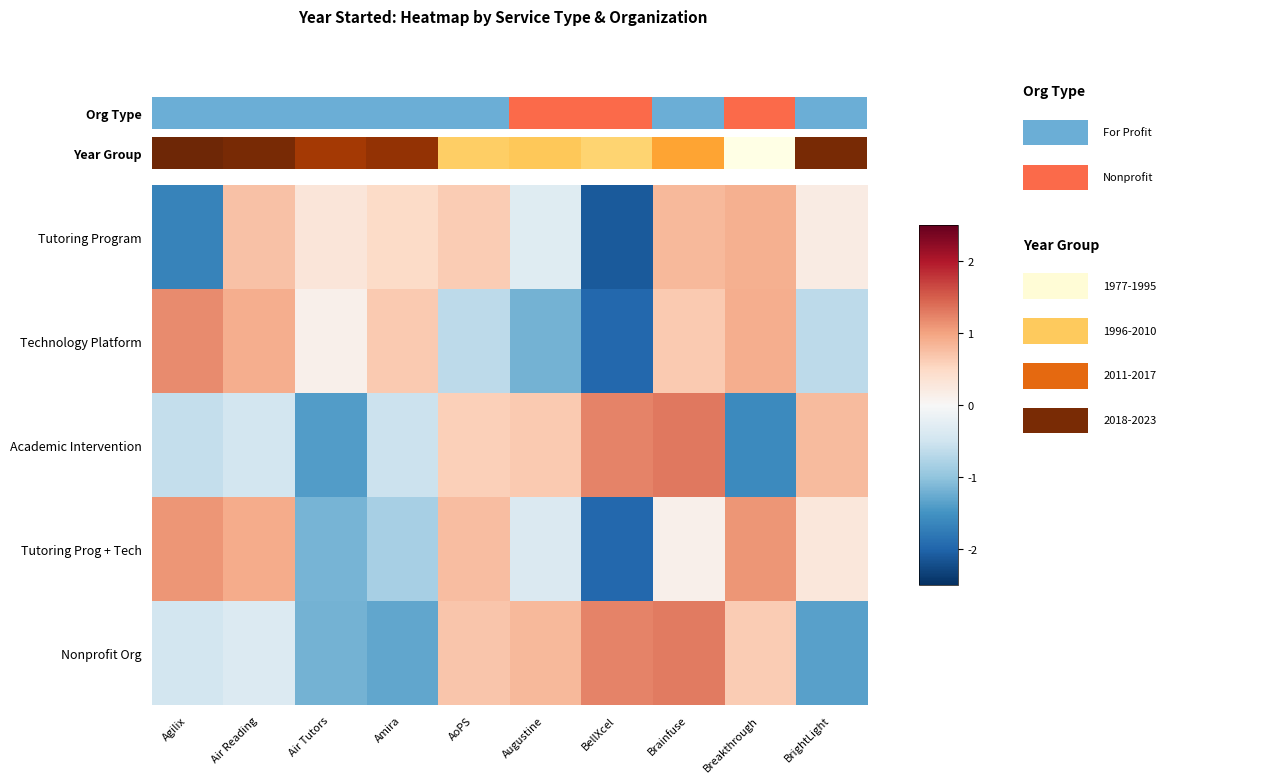

Reading right to left, list all the values displayed in this chart.

Tutoring Program: BrightLight=0.2	Breakthrough=0.9	Brainfuse=0.8	BellXcel=-2.1	Augustine=-0.3	AoPS=0.6	Amira=0.5	Air Tutors=0.3	Air Reading=0.7	Agilix=-1.7
Technology Platform: BrightLight=-0.7	Breakthrough=0.9	Brainfuse=0.7	BellXcel=-2.0	Augustine=-1.2	AoPS=-0.7	Amira=0.7	Air Tutors=0.1	Air Reading=0.9	Agilix=1.2
Academic Intervention: BrightLight=0.8	Breakthrough=-1.6	Brainfuse=1.3	BellXcel=1.2	Augustine=0.7	AoPS=0.6	Amira=-0.5	Air Tutors=-1.4	Air Reading=-0.5	Agilix=-0.6
Tutoring Prog + Tech: BrightLight=0.3	Breakthrough=1.1	Brainfuse=0.1	BellXcel=-2.0	Augustine=-0.4	AoPS=0.8	Amira=-0.8	Air Tutors=-1.2	Air Reading=0.9	Agilix=1.1
Nonprofit Org: BrightLight=-1.4	Breakthrough=0.6	Brainfuse=1.3	BellXcel=1.2	Augustine=0.8	AoPS=0.7	Amira=-1.3	Air Tutors=-1.2	Air Reading=-0.3	Agilix=-0.5